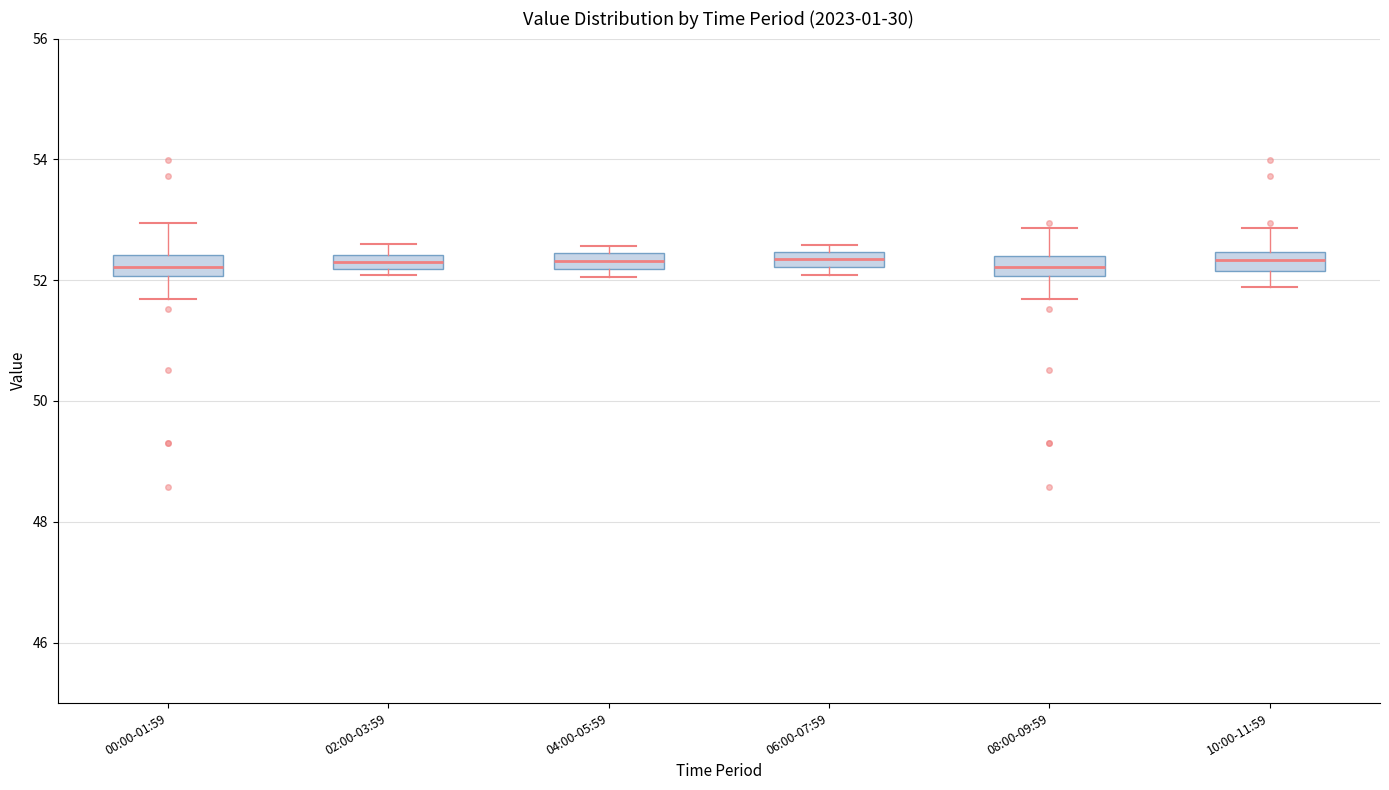

Where is the upper edge of the box for 08:00-09:59 on the y-axis? The values are not printed on the chart, so give them approximately, as read against the axis.

52.4